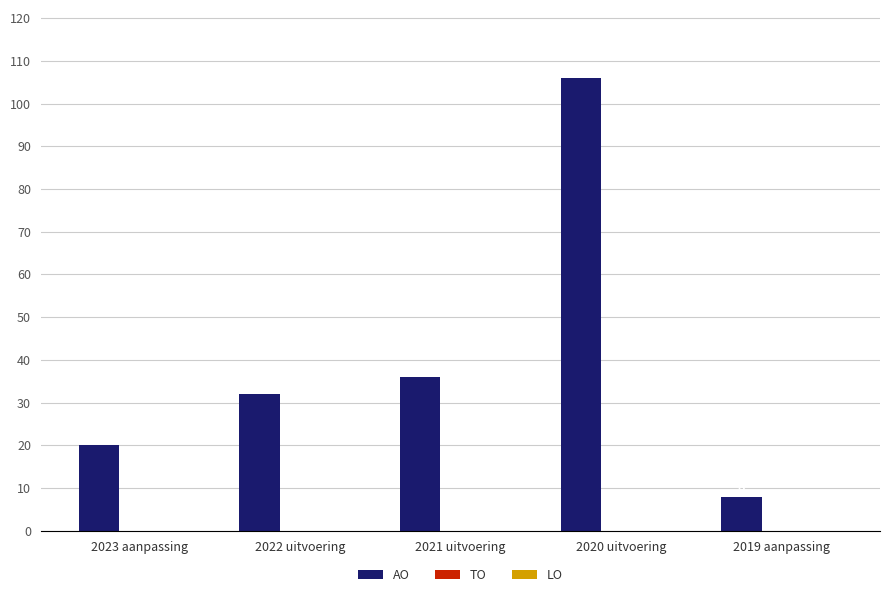

List the labels in order of value, smallest first.

2019 aanpassing, 2023 aanpassing, 2022 uitvoering, 2021 uitvoering, 2020 uitvoering